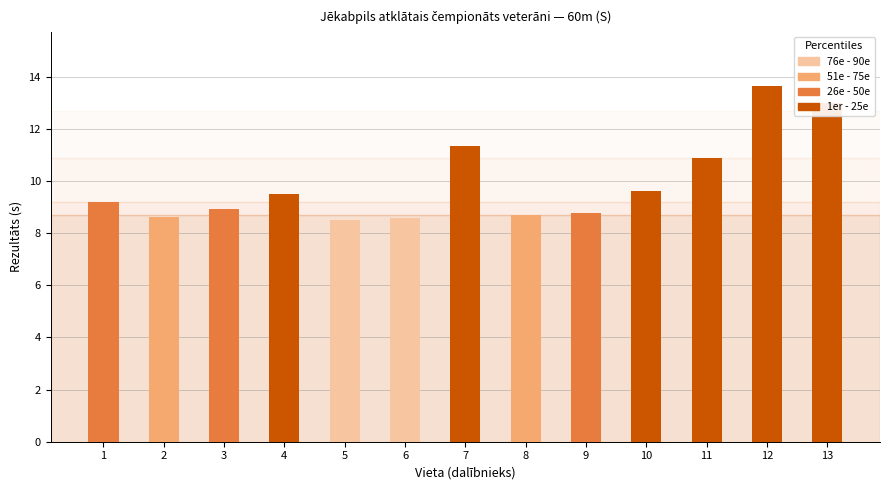

The value at 11 is 10.9. True or false?

True